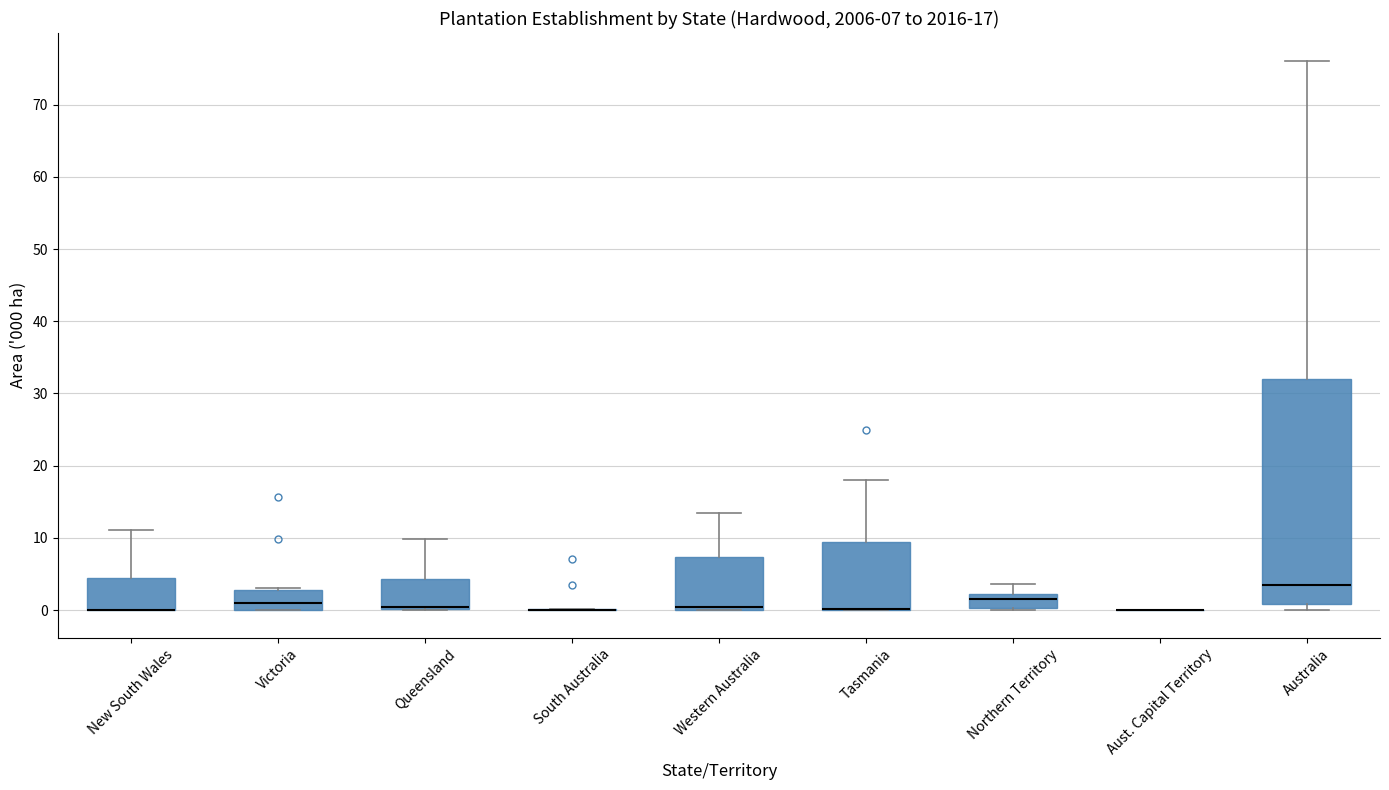

Which box is the tallest, from its lower edge to its upper edge?

Australia